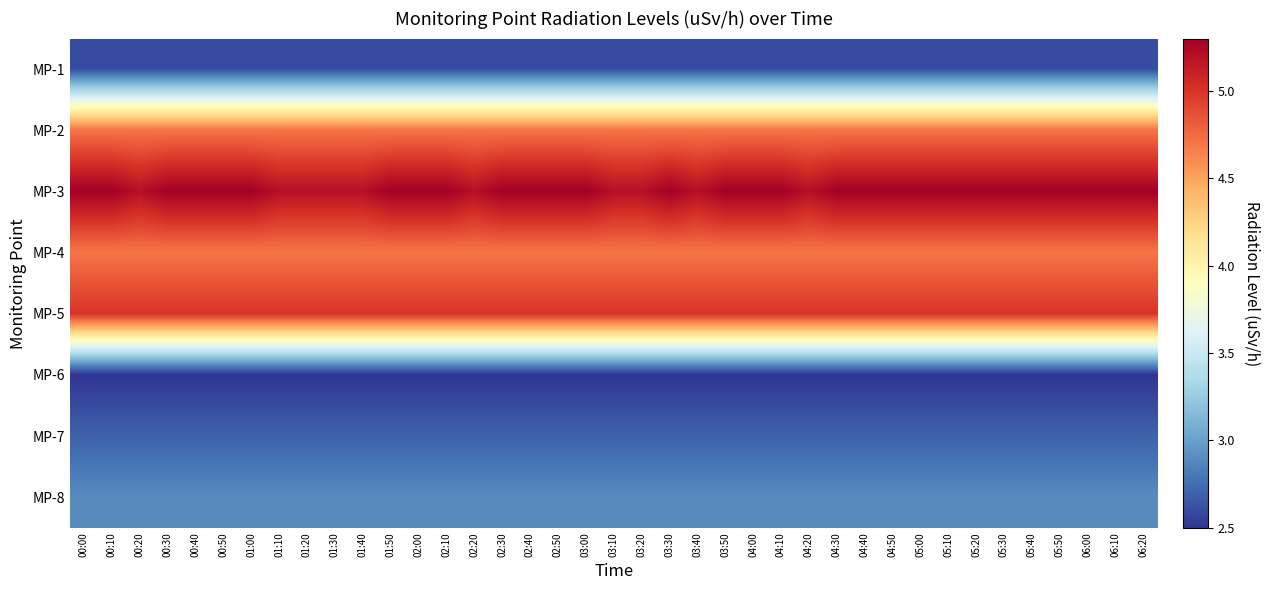

Reading left to right, what are all the values shown in this chart?

MP-1: 00:00=2.6	00:10=2.6	00:20=2.6	00:30=2.6	00:40=2.6	00:50=2.6	01:00=2.6	01:10=2.6	01:20=2.6	01:30=2.6	01:40=2.6	01:50=2.6	02:00=2.6	02:10=2.6	02:20=2.6	02:30=2.6	02:40=2.6	02:50=2.6	03:00=2.6	03:10=2.6	03:20=2.6	03:30=2.6	03:40=2.6	03:50=2.6	04:00=2.6	04:10=2.6	04:20=2.6	04:30=2.6	04:40=2.6	04:50=2.6	05:00=2.6	05:10=2.6	05:20=2.6	05:30=2.6	05:40=2.6	05:50=2.6	06:00=2.6	06:10=2.6	06:20=2.6
MP-2: 00:00=4.7	00:10=4.7	00:20=4.7	00:30=4.7	00:40=4.7	00:50=4.7	01:00=4.7	01:10=4.7	01:20=4.7	01:30=4.7	01:40=4.7	01:50=4.7	02:00=4.7	02:10=4.7	02:20=4.7	02:30=4.7	02:40=4.7	02:50=4.7	03:00=4.7	03:10=4.7	03:20=4.7	03:30=4.7	03:40=4.7	03:50=4.7	04:00=4.7	04:10=4.7	04:20=4.7	04:30=4.7	04:40=4.7	04:50=4.7	05:00=4.7	05:10=4.7	05:20=4.7	05:30=4.7	05:40=4.7	05:50=4.7	06:00=4.7	06:10=4.7	06:20=4.7
MP-3: 00:00=5.3	00:10=5.3	00:20=5.2	00:30=5.3	00:40=5.3	00:50=5.3	01:00=5.3	01:10=5.2	01:20=5.2	01:30=5.2	01:40=5.2	01:50=5.3	02:00=5.3	02:10=5.3	02:20=5.2	02:30=5.3	02:40=5.3	02:50=5.3	03:00=5.3	03:10=5.2	03:20=5.2	03:30=5.3	03:40=5.2	03:50=5.3	04:00=5.3	04:10=5.3	04:20=5.2	04:30=5.3	04:40=5.3	04:50=5.3	05:00=5.3	05:10=5.3	05:20=5.3	05:30=5.3	05:40=5.3	05:50=5.3	06:00=5.3	06:10=5.3	06:20=5.3
MP-4: 00:00=4.7	00:10=4.7	00:20=4.7	00:30=4.7	00:40=4.7	00:50=4.7	01:00=4.7	01:10=4.7	01:20=4.7	01:30=4.7	01:40=4.7	01:50=4.7	02:00=4.7	02:10=4.7	02:20=4.7	02:30=4.7	02:40=4.7	02:50=4.7	03:00=4.7	03:10=4.7	03:20=4.7	03:30=4.7	03:40=4.7	03:50=4.7	04:00=4.7	04:10=4.7	04:20=4.7	04:30=4.7	04:40=4.7	04:50=4.7	05:00=4.7	05:10=4.7	05:20=4.7	05:30=4.7	05:40=4.7	05:50=4.7	06:00=4.7	06:10=4.7	06:20=4.7
MP-5: 00:00=5.0	00:10=5.0	00:20=5.0	00:30=5.0	00:40=5.0	00:50=5.0	01:00=5.0	01:10=5.0	01:20=5.0	01:30=5.0	01:40=5.0	01:50=5.0	02:00=5.0	02:10=5.0	02:20=5.0	02:30=5.0	02:40=5.0	02:50=5.0	03:00=5.0	03:10=5.0	03:20=5.0	03:30=5.0	03:40=5.0	03:50=5.0	04:00=5.0	04:10=5.0	04:20=5.0	04:30=5.0	04:40=5.0	04:50=5.0	05:00=5.0	05:10=5.0	05:20=5.0	05:30=5.0	05:40=5.0	05:50=5.0	06:00=5.0	06:10=5.0	06:20=5.0
MP-6: 00:00=2.5	00:10=2.5	00:20=2.5	00:30=2.5	00:40=2.5	00:50=2.5	01:00=2.5	01:10=2.5	01:20=2.5	01:30=2.5	01:40=2.5	01:50=2.5	02:00=2.5	02:10=2.5	02:20=2.5	02:30=2.5	02:40=2.5	02:50=2.5	03:00=2.5	03:10=2.5	03:20=2.5	03:30=2.5	03:40=2.5	03:50=2.5	04:00=2.5	04:10=2.5	04:20=2.5	04:30=2.5	04:40=2.5	04:50=2.5	05:00=2.5	05:10=2.5	05:20=2.5	05:30=2.5	05:40=2.5	05:50=2.5	06:00=2.5	06:10=2.5	06:20=2.5
MP-7: 00:00=2.7	00:10=2.7	00:20=2.7	00:30=2.7	00:40=2.7	00:50=2.7	01:00=2.7	01:10=2.7	01:20=2.7	01:30=2.7	01:40=2.7	01:50=2.7	02:00=2.7	02:10=2.7	02:20=2.7	02:30=2.7	02:40=2.7	02:50=2.7	03:00=2.7	03:10=2.7	03:20=2.7	03:30=2.7	03:40=2.7	03:50=2.7	04:00=2.7	04:10=2.7	04:20=2.7	04:30=2.7	04:40=2.7	04:50=2.7	05:00=2.7	05:10=2.7	05:20=2.7	05:30=2.7	05:40=2.7	05:50=2.7	06:00=2.7	06:10=2.7	06:20=2.7
MP-8: 00:00=2.9	00:10=2.9	00:20=2.9	00:30=2.9	00:40=2.9	00:50=2.9	01:00=2.9	01:10=2.9	01:20=2.9	01:30=2.9	01:40=2.9	01:50=2.9	02:00=2.9	02:10=2.9	02:20=2.9	02:30=2.9	02:40=2.9	02:50=2.9	03:00=2.9	03:10=2.9	03:20=2.9	03:30=2.9	03:40=2.9	03:50=2.9	04:00=2.9	04:10=2.9	04:20=2.9	04:30=2.9	04:40=2.9	04:50=2.9	05:00=2.9	05:10=2.9	05:20=2.9	05:30=2.9	05:40=2.9	05:50=2.9	06:00=2.9	06:10=2.9	06:20=2.9